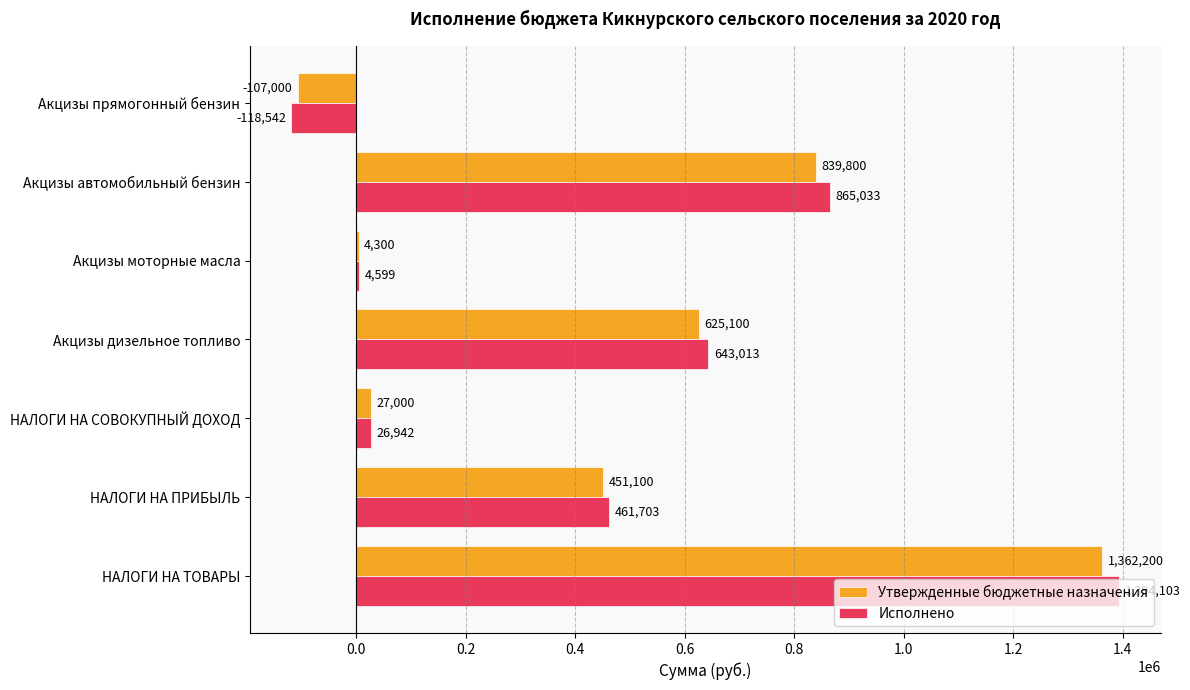

The Исполнено series shows 643013.0 at Акцизы дизельное топливо. True or false?

True